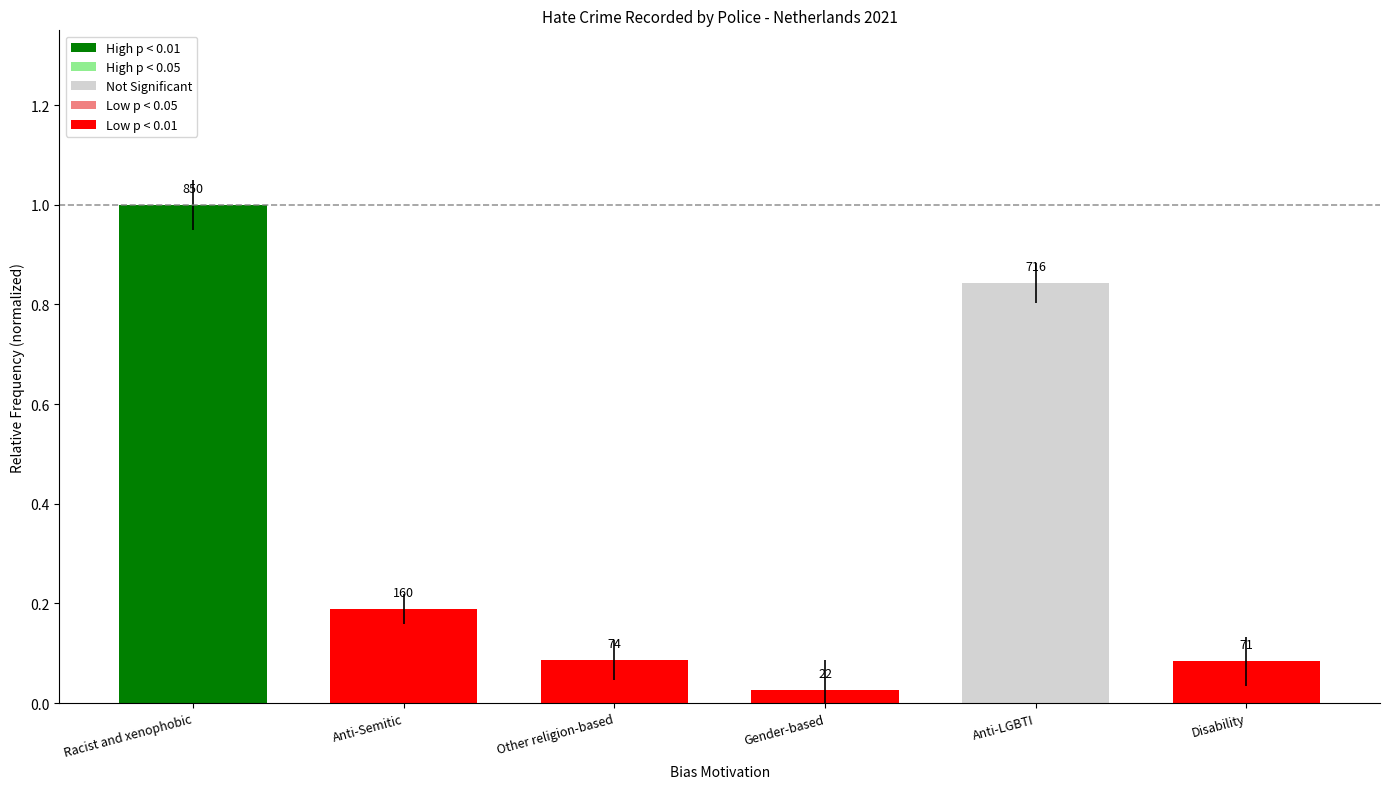

What is the label of the 6th bar from the left?

Disability